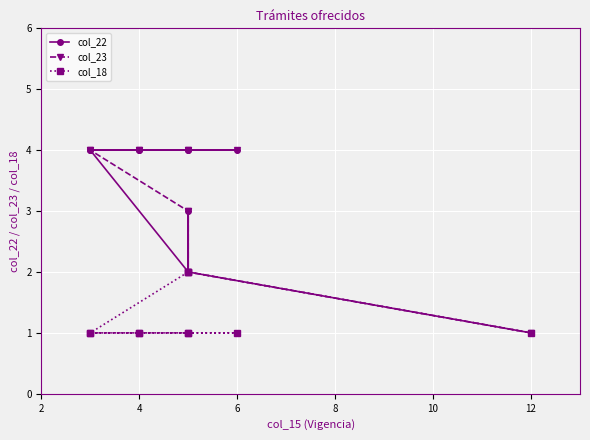

Is the value of col_23 at 8 greater than the value of col_18 at 8?

Yes